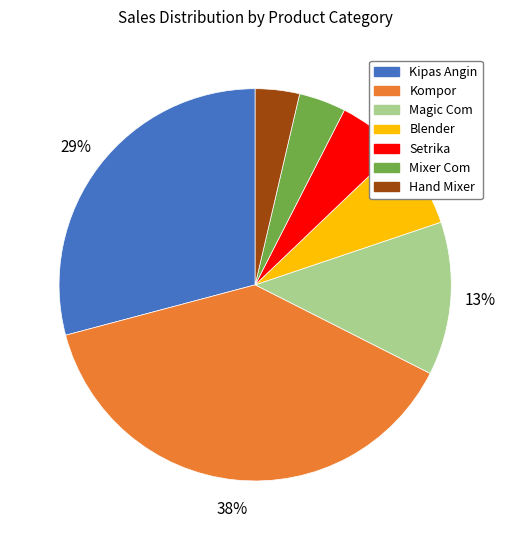

Between Hand Mixer and Magic Com, which is larger?

Magic Com